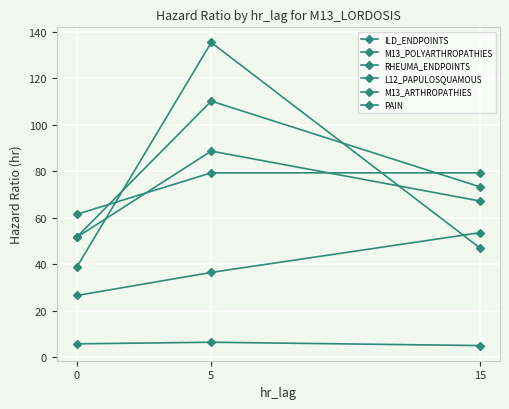

Read the M13_ARTHROPATHIES value at 15.

53.6